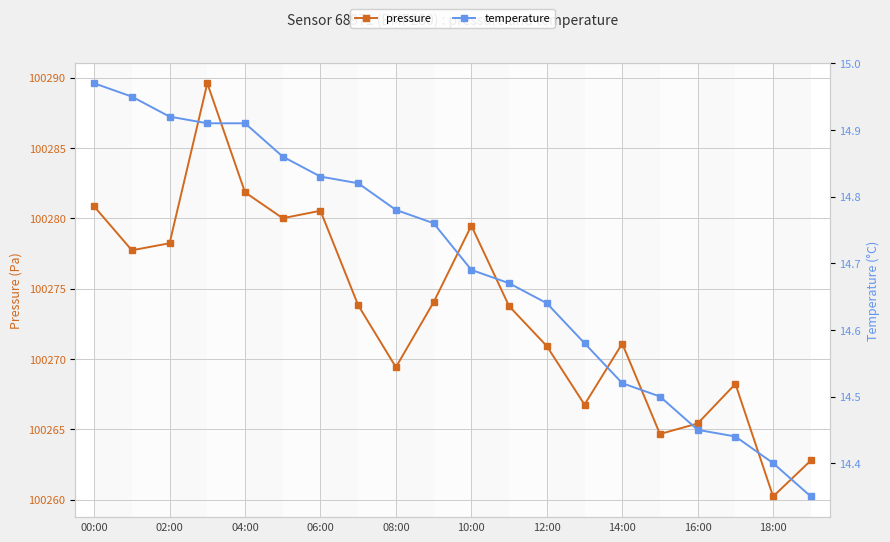

What is the highest value of the pressure series?

100289.6